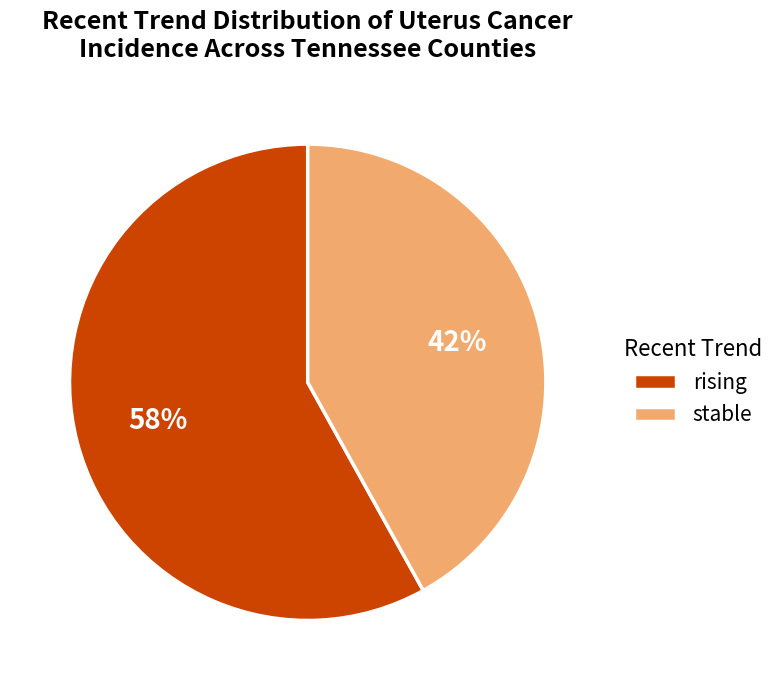

Is it true that stable is 28% of the pie?

False